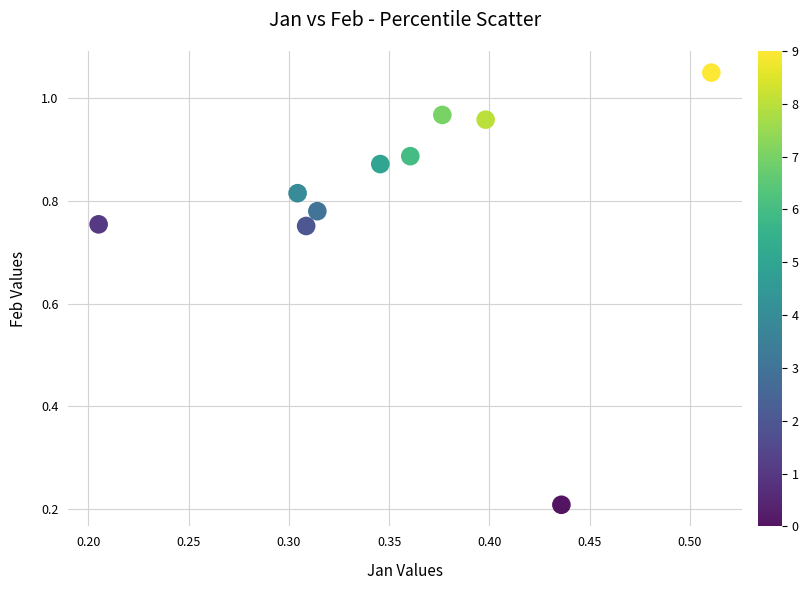

What is the range of X values (max minus min)?

0.3